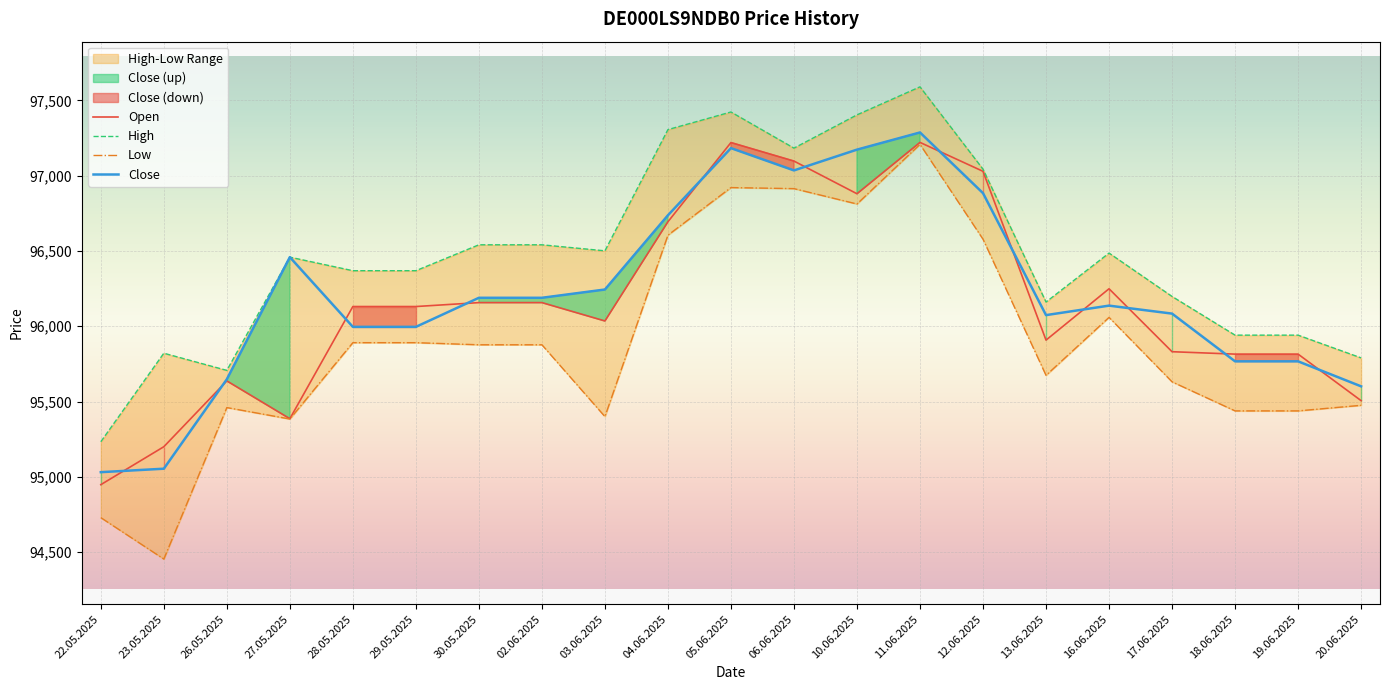

At which label is Close closest to 96159?

16.06.2025